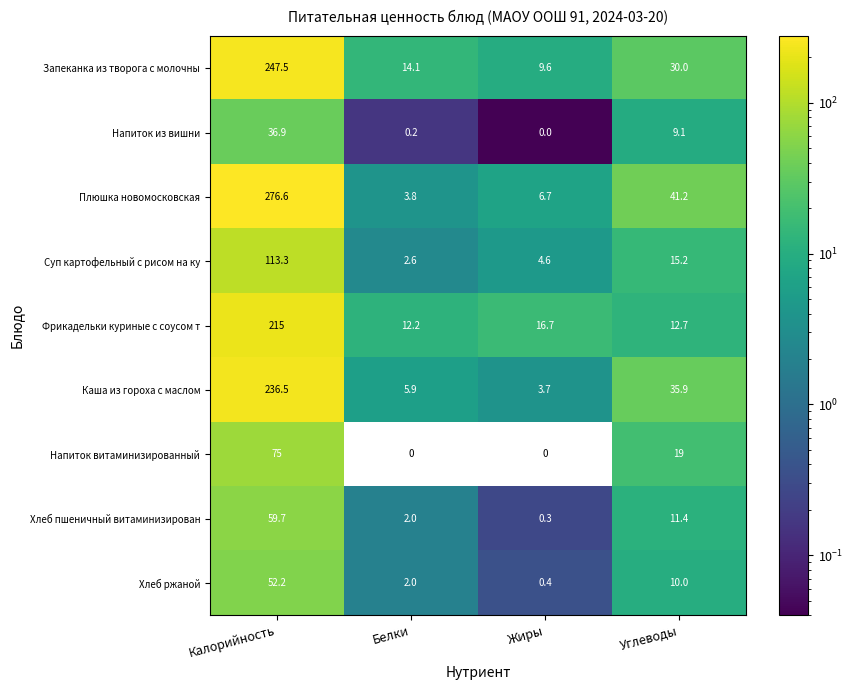

How many categories are shown in the chart?

4